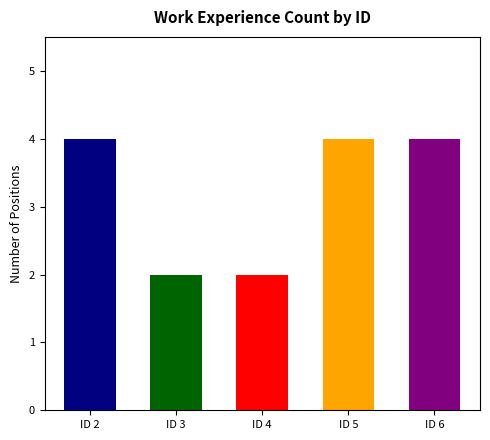

Where does the data first go above 2?

ID 2